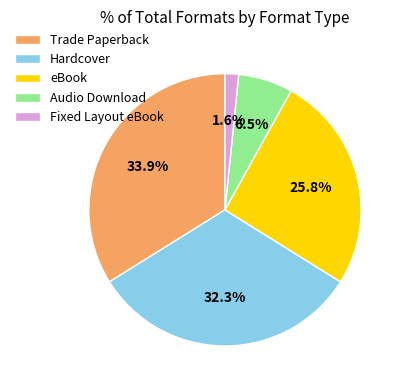

Is it true that Fixed Layout eBook is 2% of the pie?

True